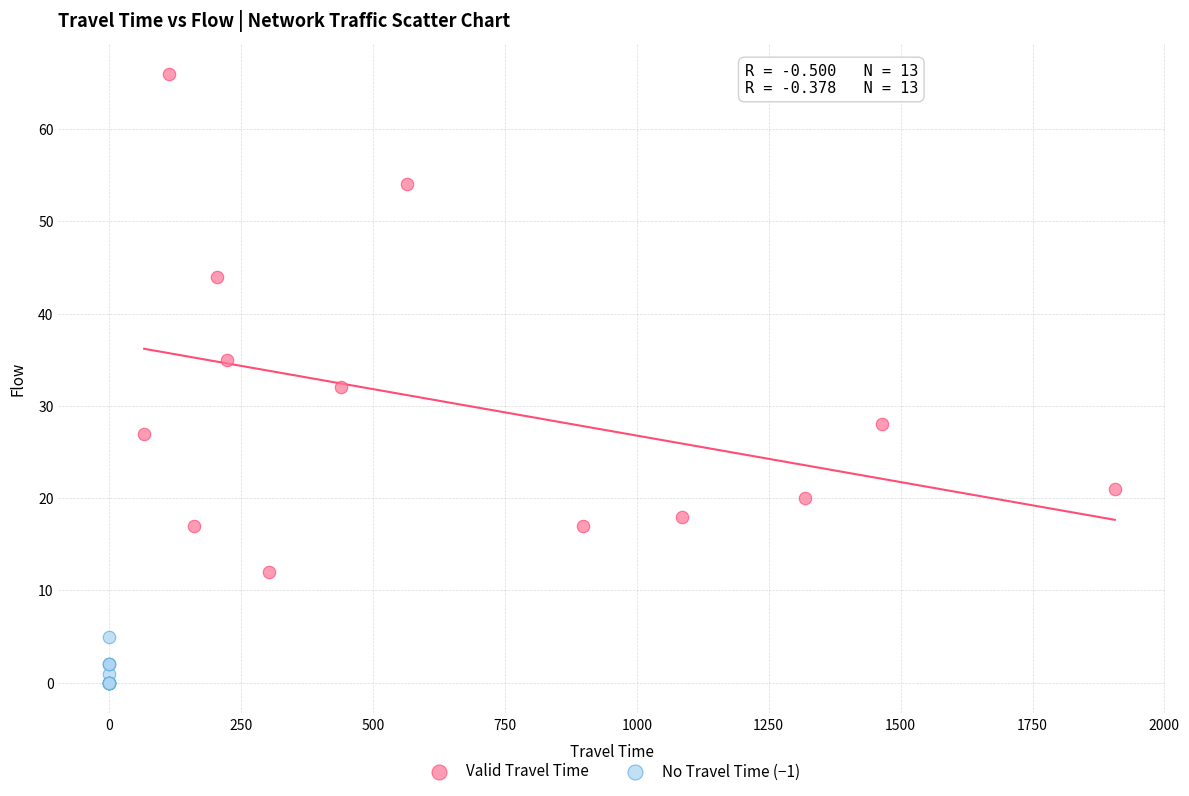

Which series contains the lowest Y value?

No Travel Time (−1)